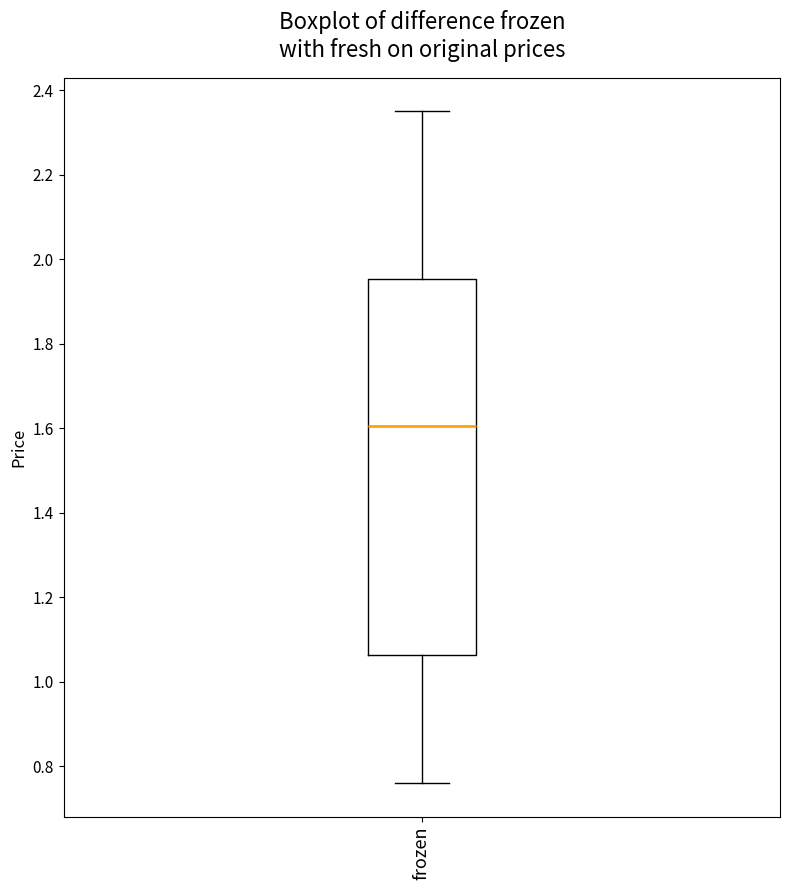

Read this box plot against the y-axis: the position of the median line, the range covered by the box, and the ends of both whiskers. The values are not printed on the chart, so give them approximately, as read against the axis.

median 1.60, box 1.06 to 1.96, whiskers 0.76 to 2.36